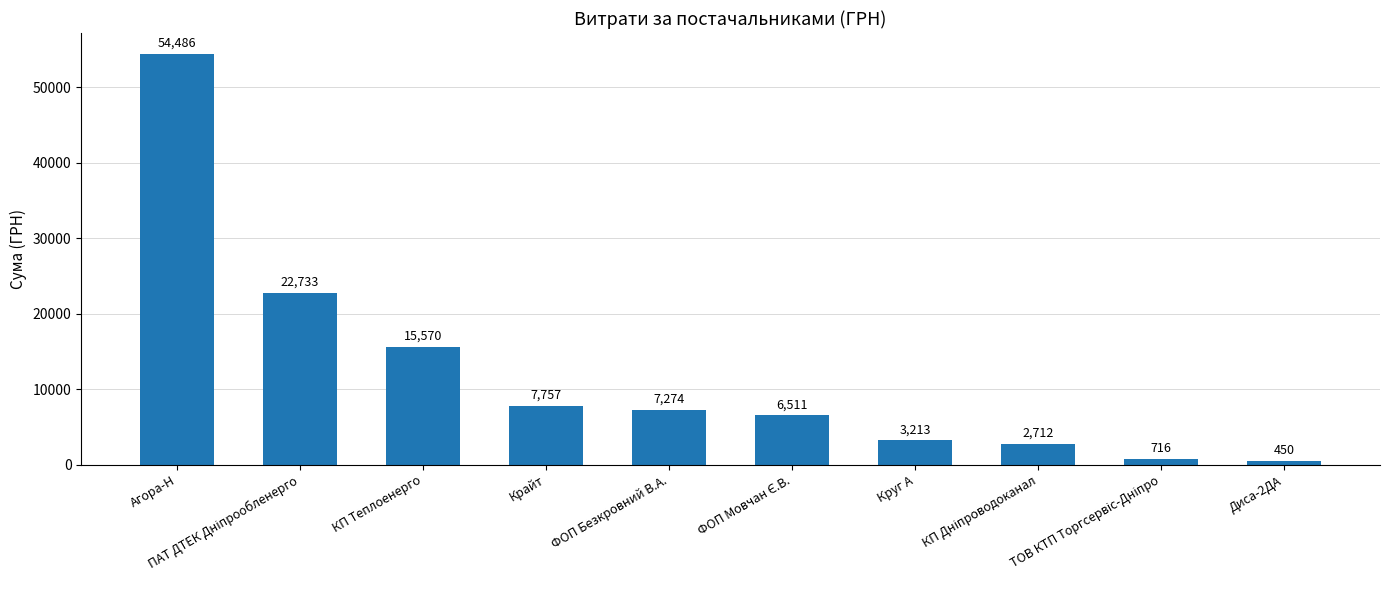

What is the value of the 6th bar from the left?

6510.9